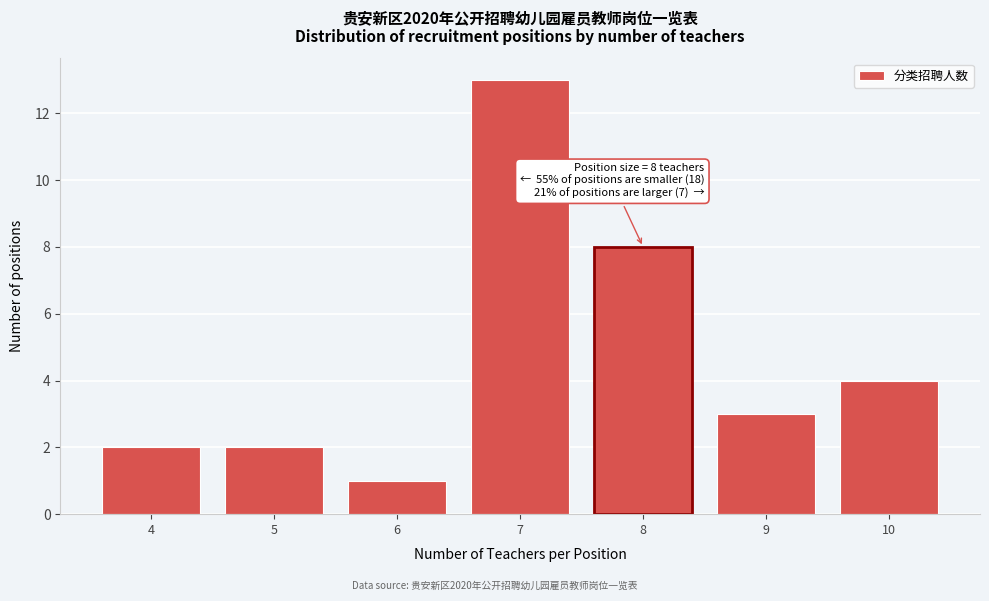

Which range on the x-axis has the tallest bar?

6.5 to 7.5